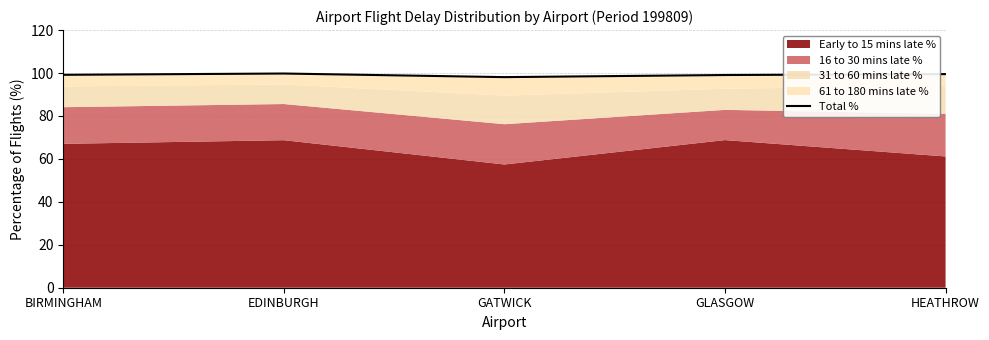

Between GLASGOW and BIRMINGHAM, which is larger?

BIRMINGHAM